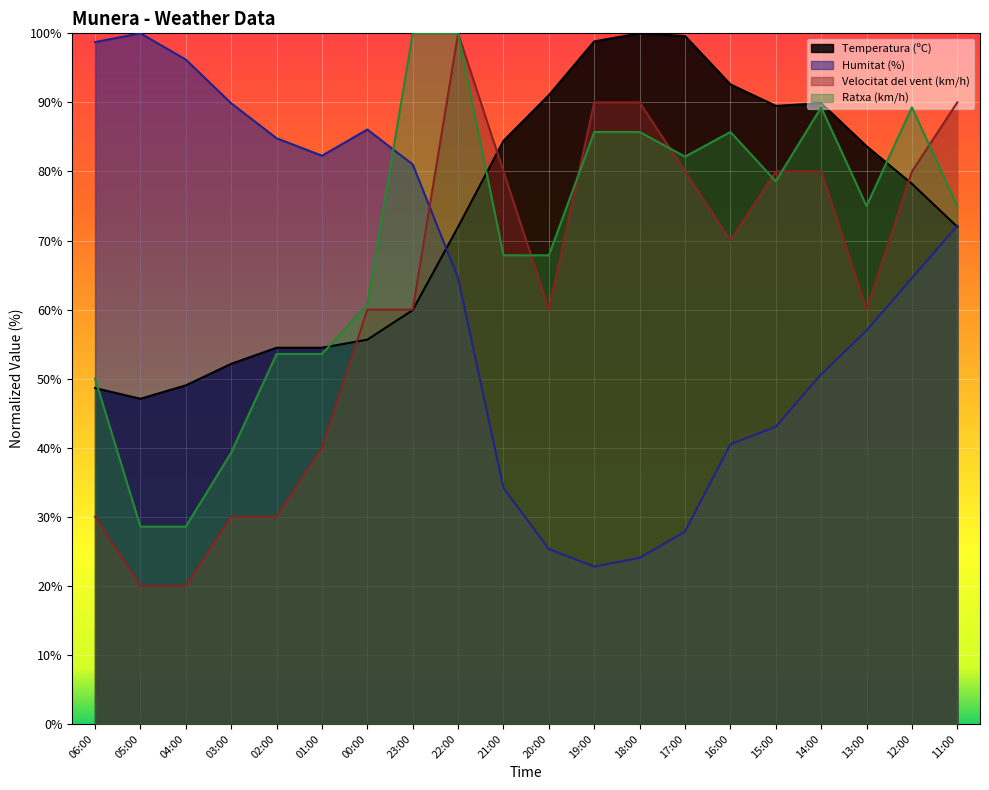

True or false: Velocitat del vent (km/h) and Temperatura (ºC) intersect in this chart.

True